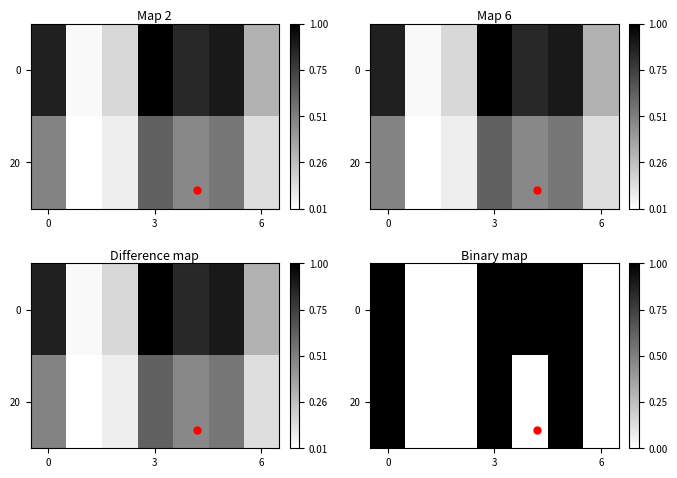

The 20 series shows 1 at 0. True or false?

True